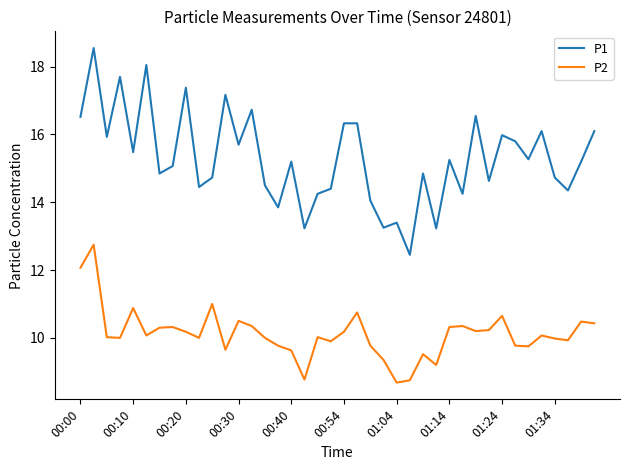

List the series in order of their overall mean, lowest first.

P2, P1